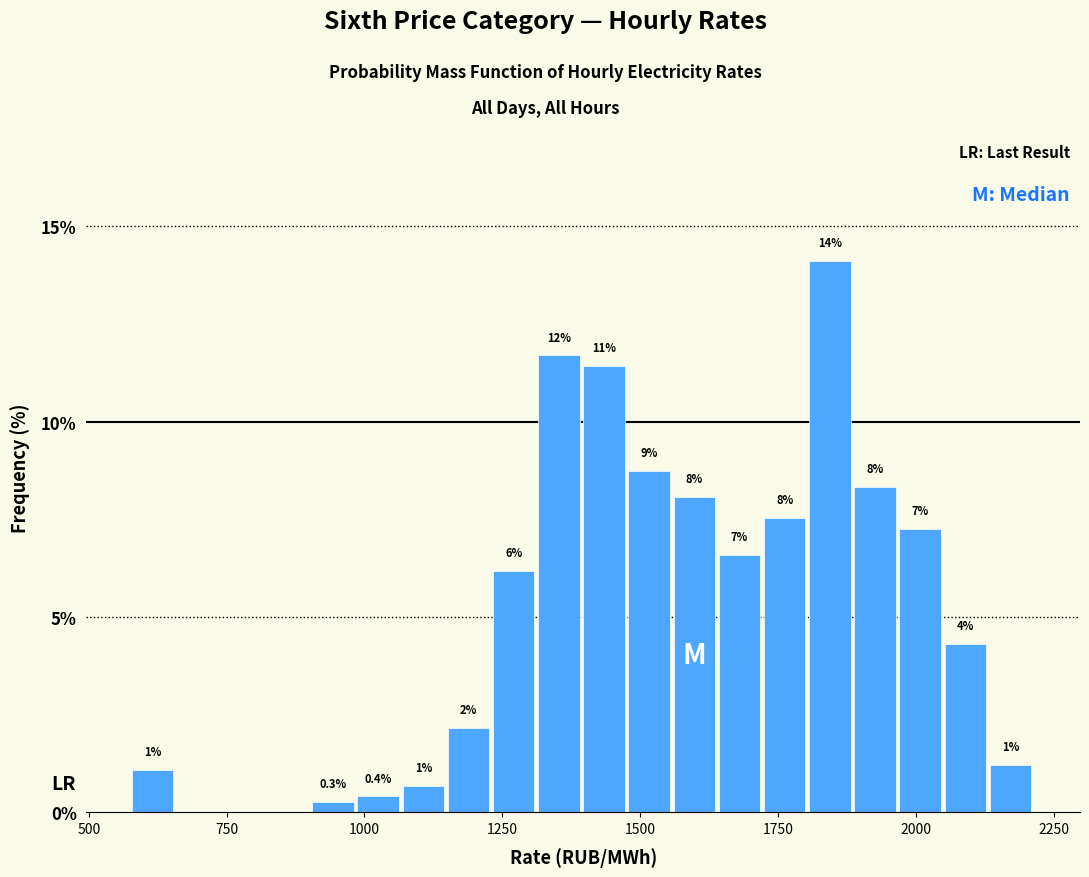

Read against the x-axis, roughly where is the centre of the tallest bar?

1850